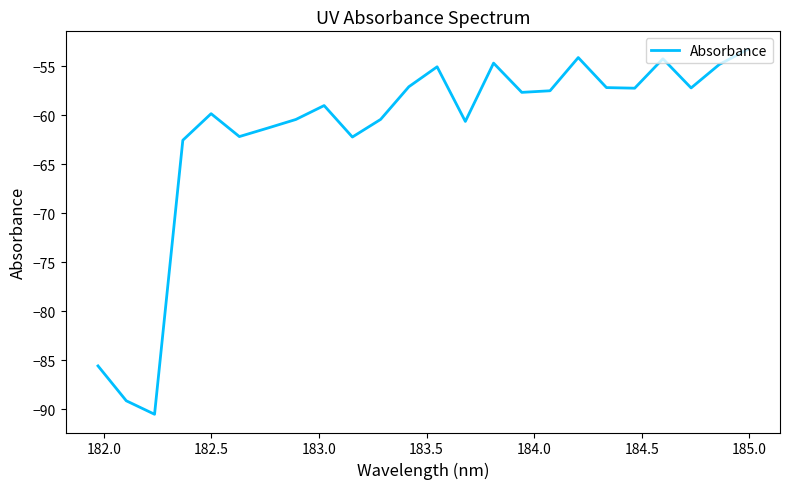

What is the smallest value displayed?

-90.5